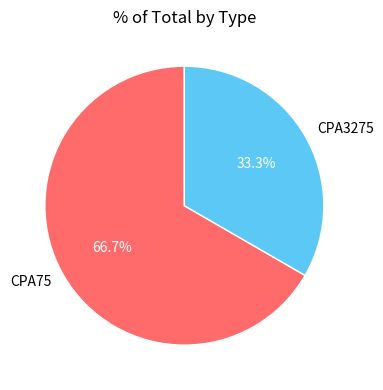

What percentage is the CPA3275 slice, to the nearest percent?

33%